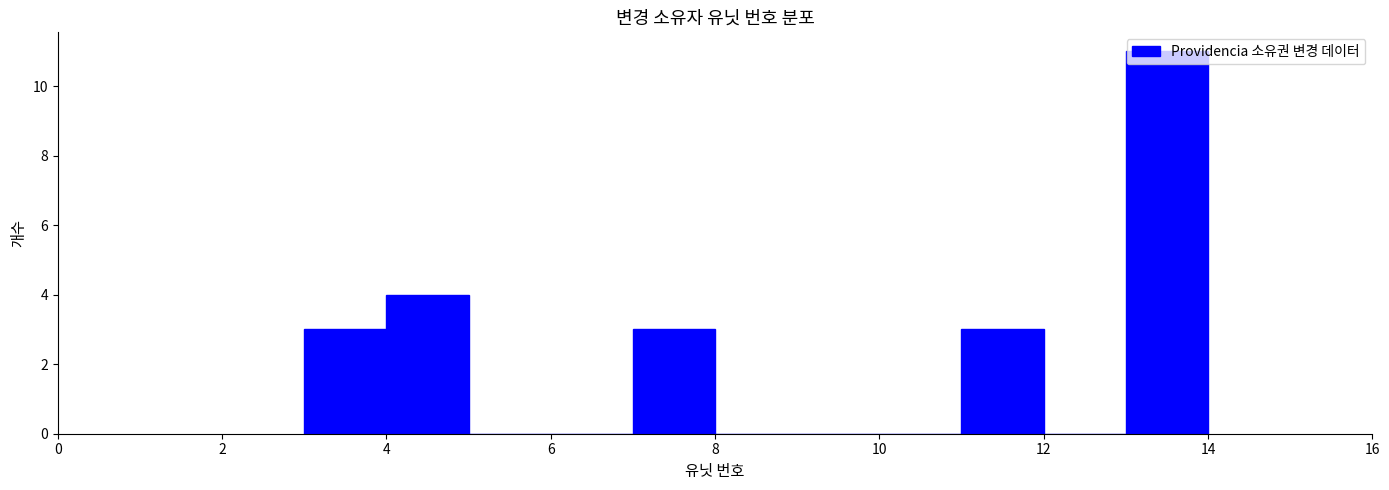

Reading left to right, list every bar in this chart as the range it spans on the x-axis followed by its height. The values are not printed on the chart, so give them approximately, as read against the axis.

3 to 4: 3
4 to 5: 4
5 to 6: 0
6 to 7: 0
7 to 8: 3
8 to 9: 0
9 to 10: 0
10 to 11: 0
11 to 12: 3
12 to 13: 0
13 to 14: 11